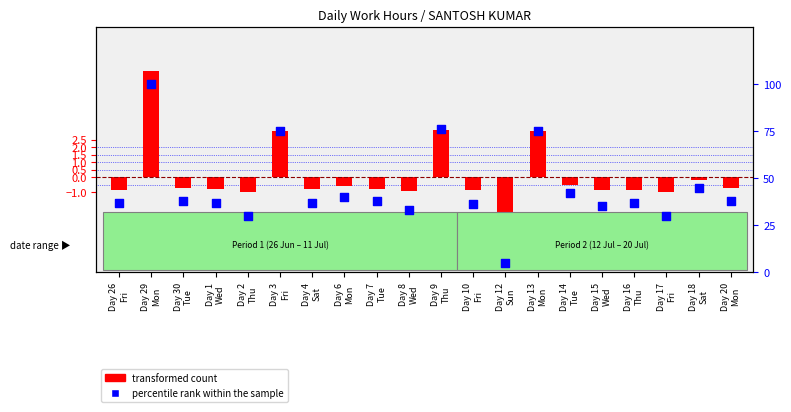

What are all the series names shown in the legend?

transformed count, percentile rank within the sample